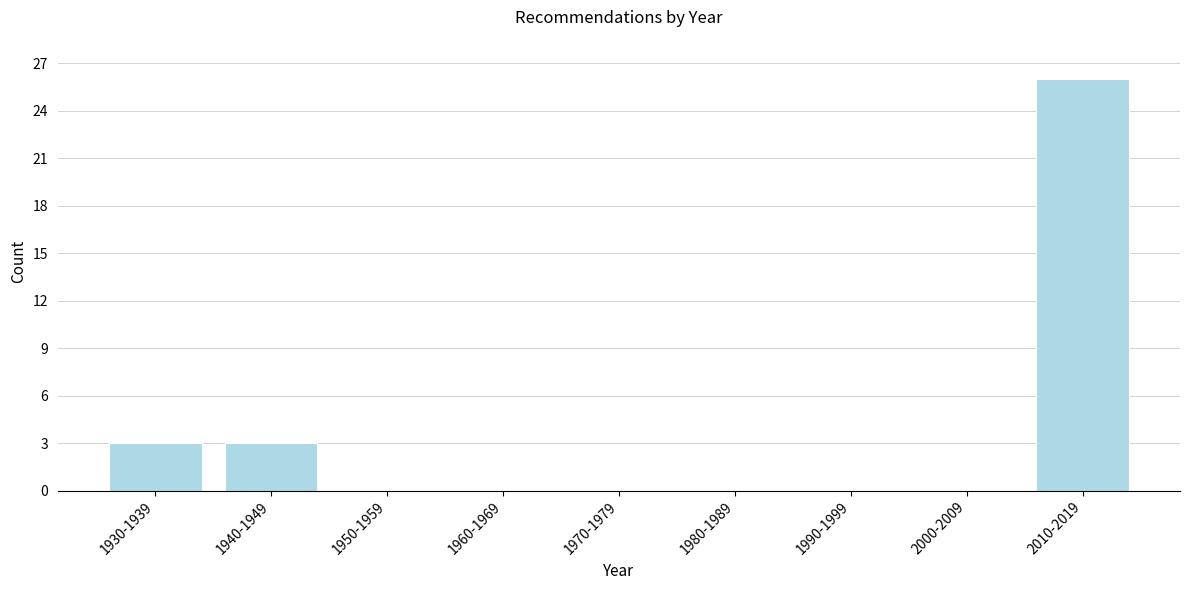

Reading right to left, list all the values displayed in this chart.

2010-2019=26	2000-2009=0	1990-1999=0	1980-1989=0	1970-1979=0	1960-1969=0	1950-1959=0	1940-1949=3	1930-1939=3